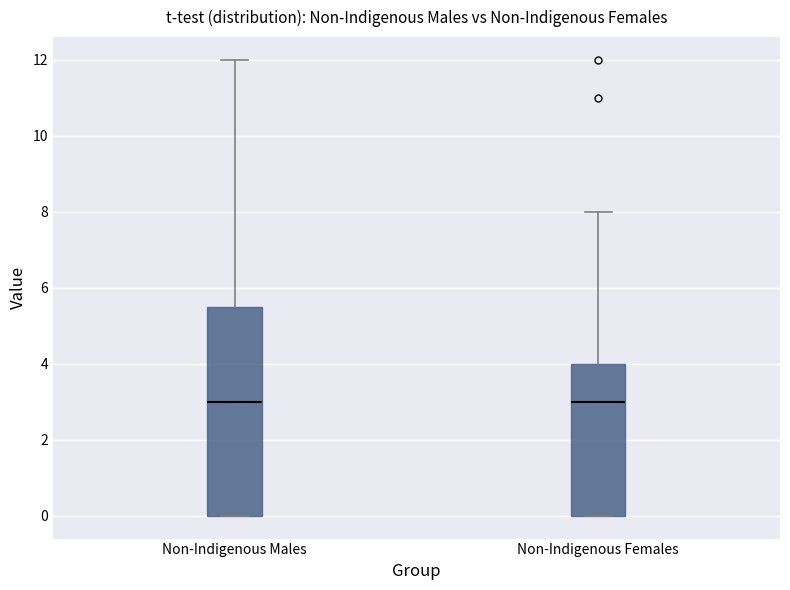

Which box is the tallest, from its lower edge to its upper edge?

Non-Indigenous Males